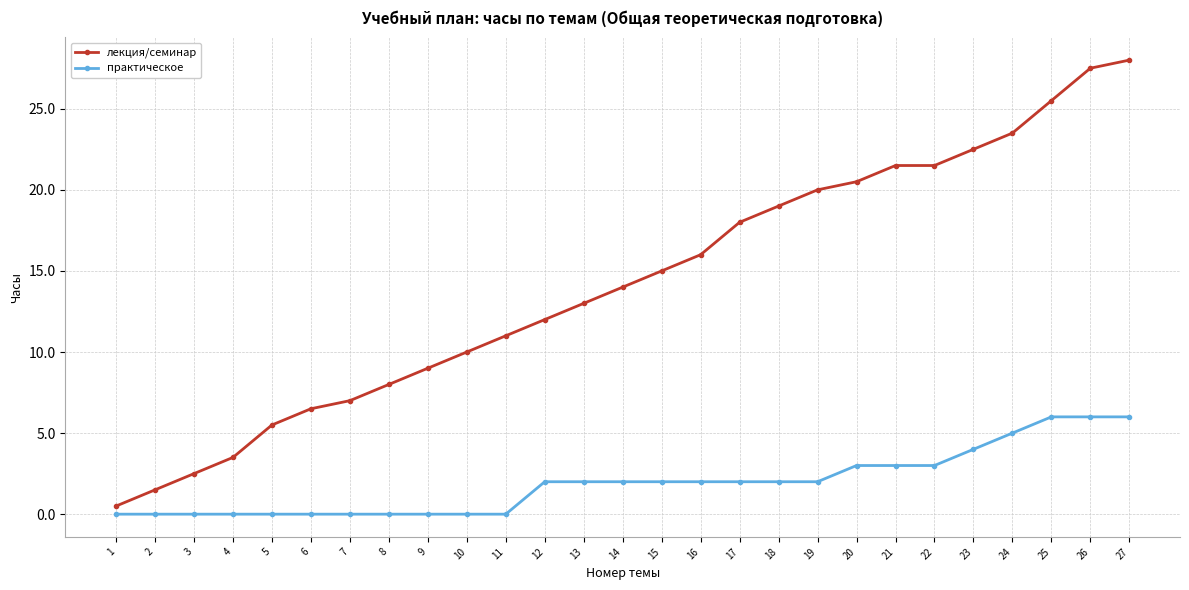

List the series in order of their overall mean, lowest first.

практическое, лекция/семинар